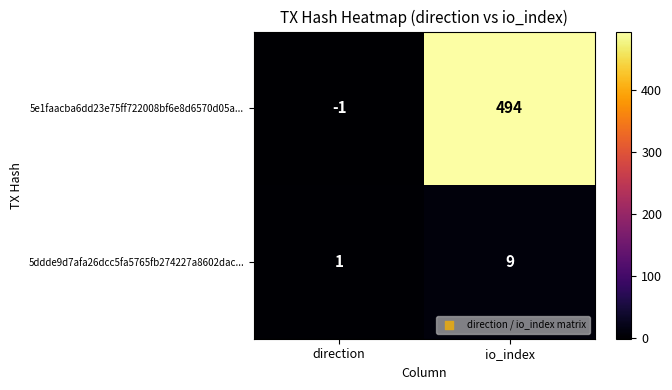

Reading left to right, what are all the values shown in this chart?

5e1faacba6dd23e75ff722008bf6e8d6570d05a...: direction=-1	io_index=494
5ddde9d7afa26dcc5fa5765fb274227a8602dac...: direction=1	io_index=9